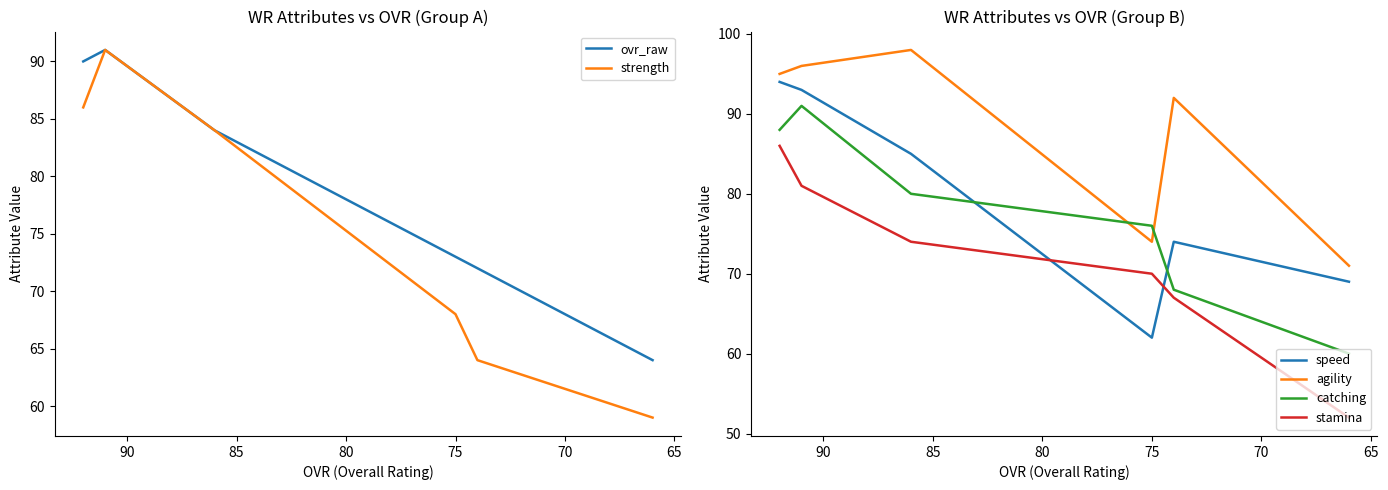

Reading right to left, list all the values displayed in this chart.

ovr_raw: 64	72	73	84	91	90
strength: 59	64	68	84	91	86
speed: 69	74	62	85	93	94
agility: 71	92	74	98	96	95
catching: 60	68	76	80	91	88
stamina: 52	67	70	74	81	86